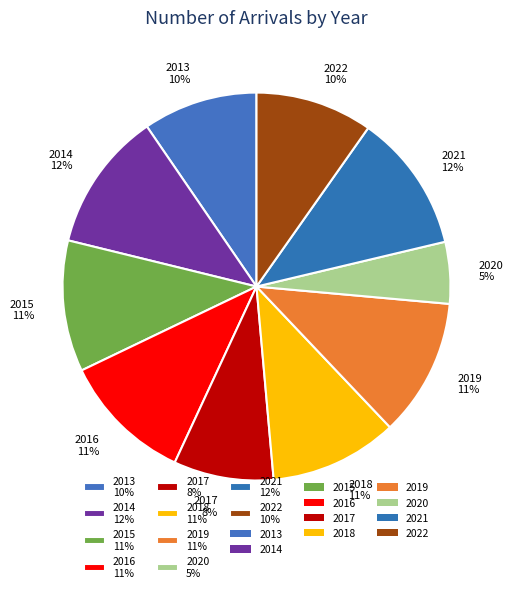

Do 2016 11% and 2021 12% together represent more than half of the pie?

No